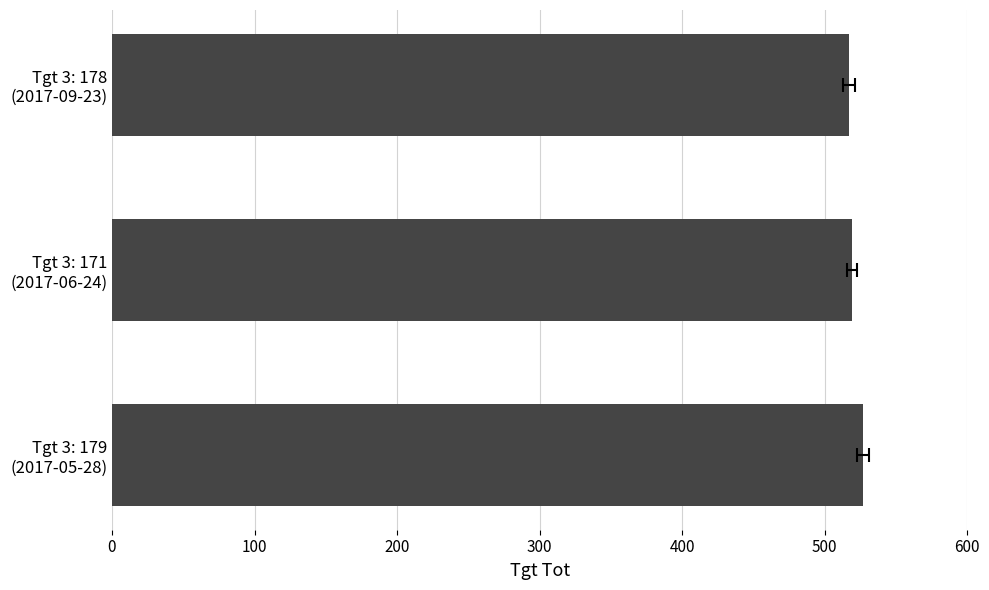

Count the number of data series in this chart.

1